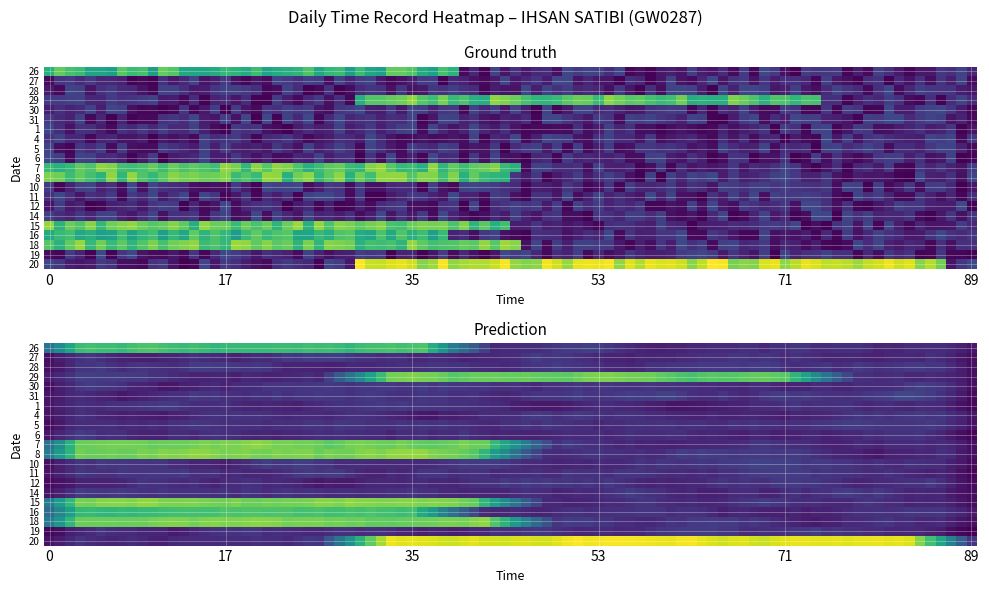

Which series has the widest spread of values?

20